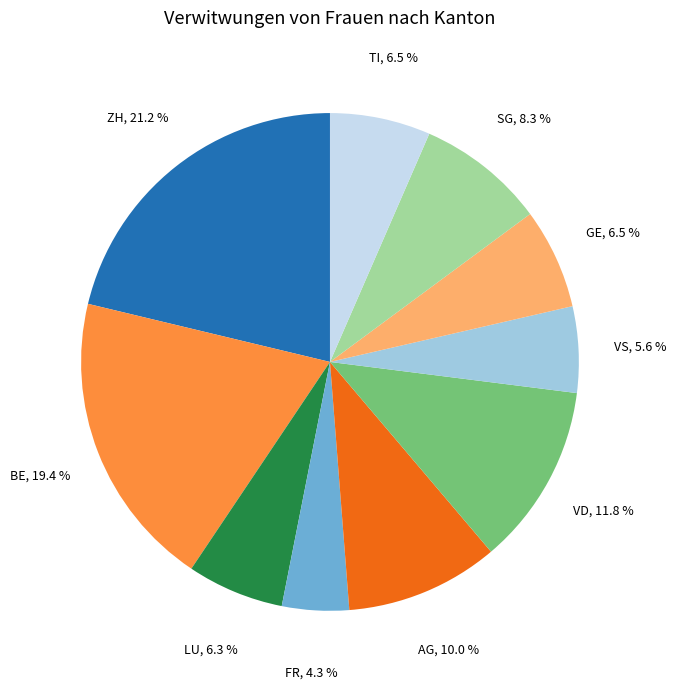

Is there any slice that represents more than half of the pie?

No